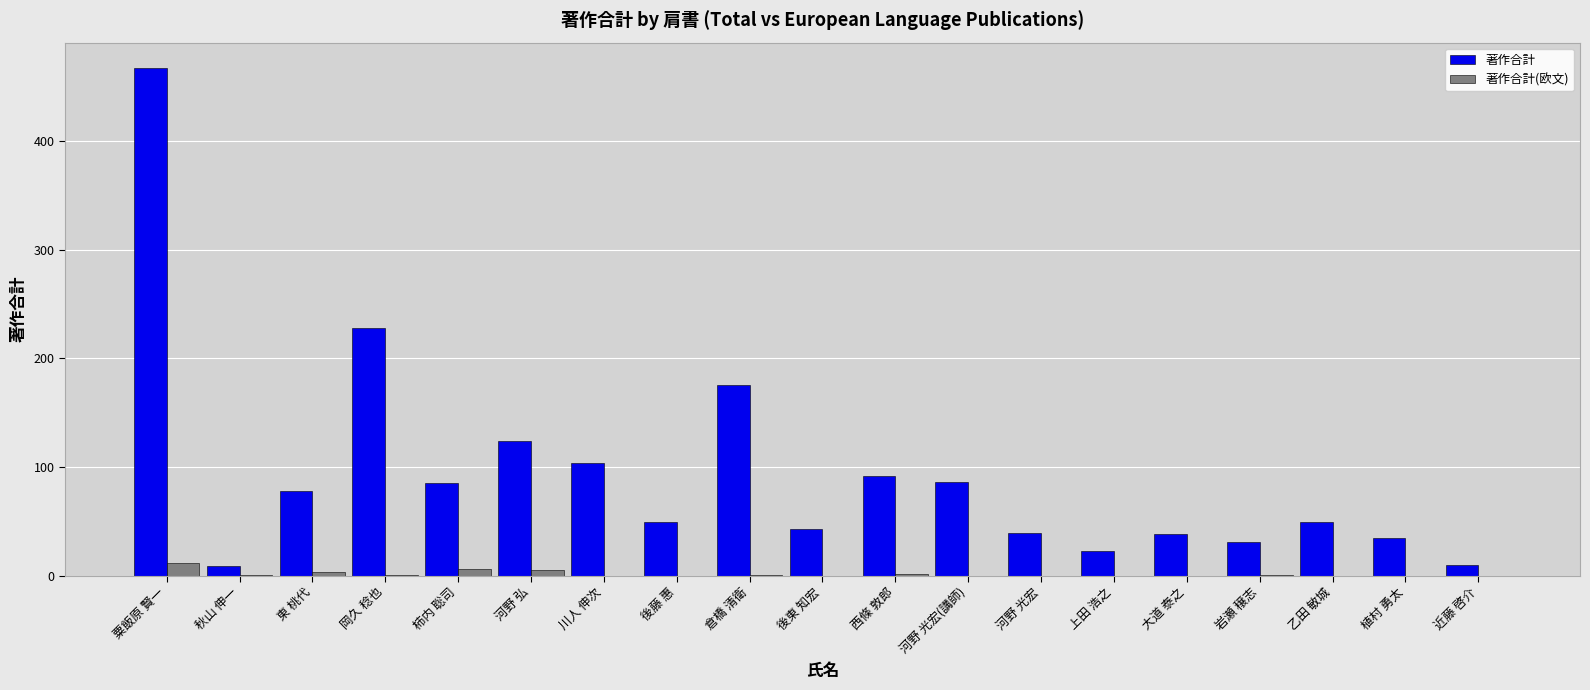

At which category is the sum across all series the highest?

粟飯原 賢一